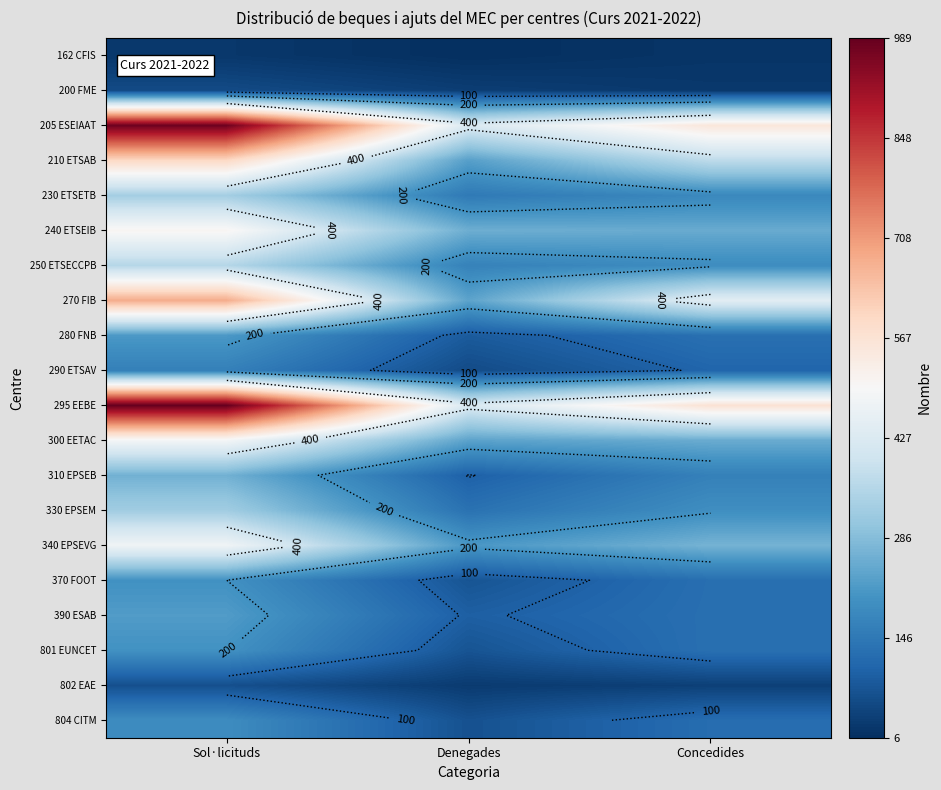

What is the sum of the 802 EAE values at Sol·licituds and Concedides?

102